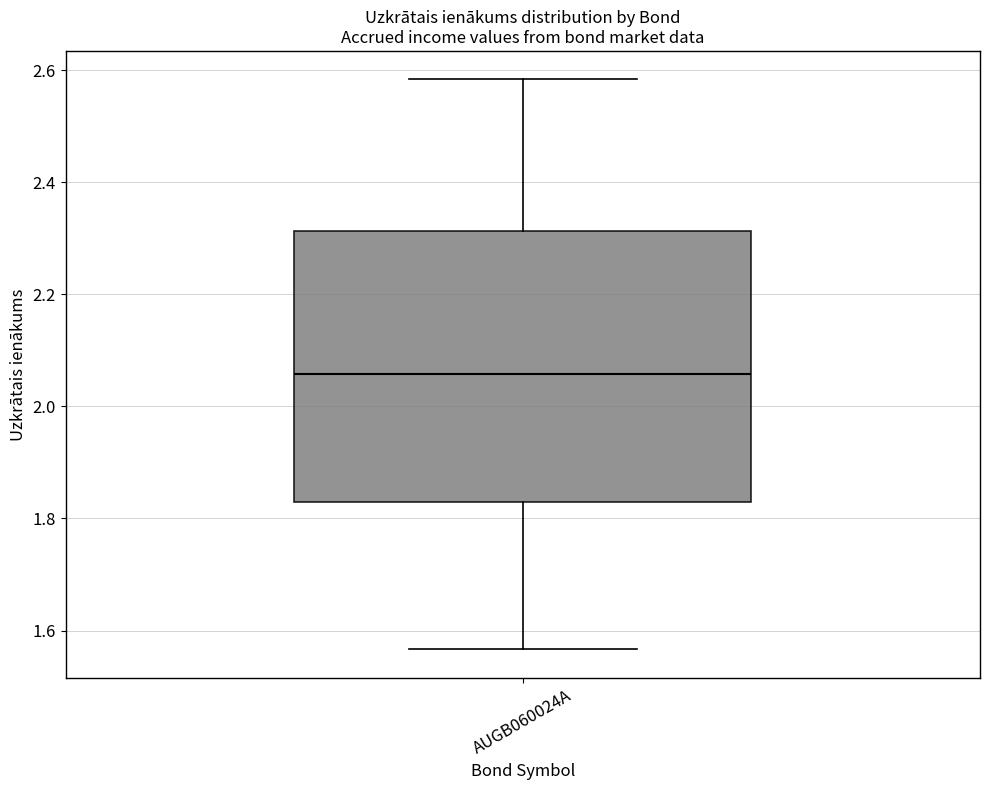

Read this box plot against the y-axis: the position of the median line, the range covered by the box, and the ends of both whiskers. The values are not printed on the chart, so give them approximately, as read against the axis.

median 2.06, box 1.82 to 2.32, whiskers 1.56 to 2.58